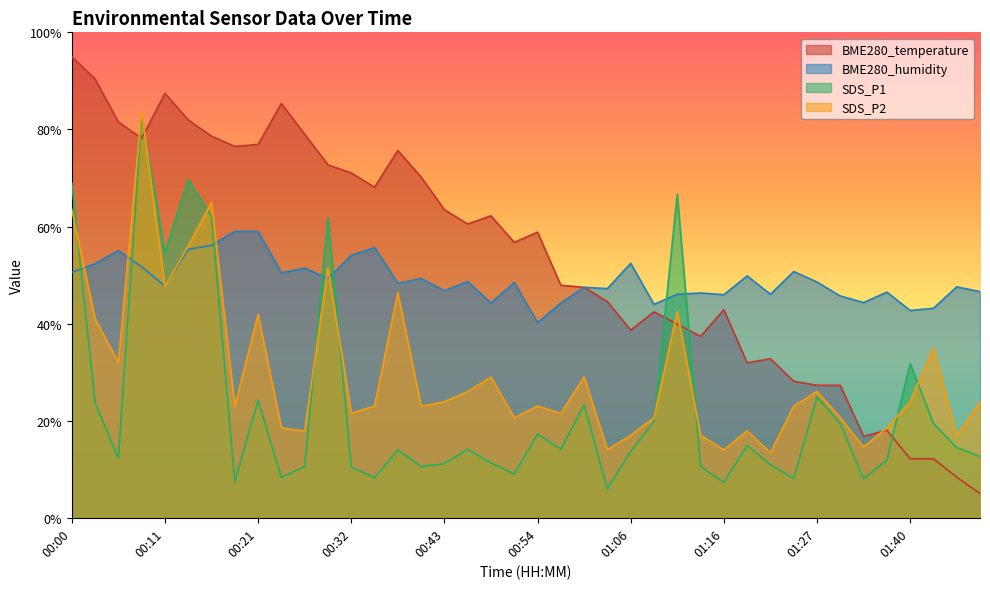

Reading right to left, extract all data points from this chart.

BME280_temperature: 01:48=5.0	01:46=8.4	01:43=12.1	01:40=12.1	01:38=18.0	01:35=16.8	01:32=27.3	01:27=27.3	01:24=28.1	01:21=32.8	01:18=31.9	01:16=42.9	01:13=37.4	01:11=39.9	01:08=42.4	01:06=38.6	01:03=44.5	01:00=47.5	00:57=47.9	00:54=58.8	00:52=56.7	00:49=62.2	00:46=60.5	00:43=63.5	00:40=70.2	00:38=75.7	00:35=68.1	00:32=71.0	00:29=72.7	00:26=79.0	00:24=85.3	00:21=76.9	00:19=76.5	00:16=78.6	00:14=82.0	00:11=87.4	00:08=78.2	00:06=81.5	00:03=90.4	00:00=95.0
BME280_humidity: 01:48=46.6	01:46=47.6	01:43=43.2	01:40=42.7	01:38=46.5	01:35=44.3	01:32=45.7	01:27=48.6	01:24=50.7	01:21=46.0	01:18=49.8	01:16=45.9	01:13=46.3	01:11=46.0	01:08=44.0	01:06=52.4	01:03=47.2	01:00=47.5	00:57=44.2	00:54=40.2	00:52=48.5	00:49=44.2	00:46=48.6	00:43=46.8	00:40=49.3	00:38=48.3	00:35=55.7	00:32=54.1	00:29=49.3	00:26=51.4	00:24=50.4	00:21=59.0	00:19=59.0	00:16=56.1	00:14=55.3	00:11=47.8	00:08=51.7	00:06=55.0	00:03=52.3	00:00=50.5